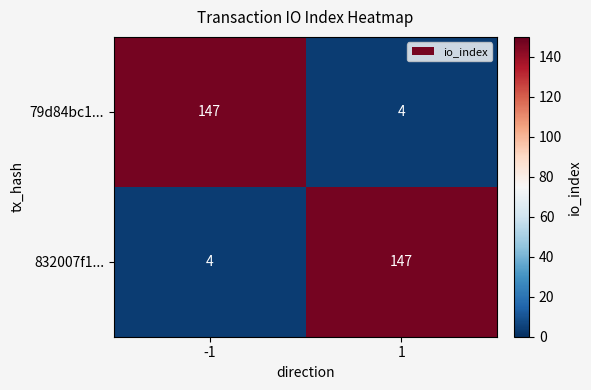

What is the minimum value shown in the chart?

4